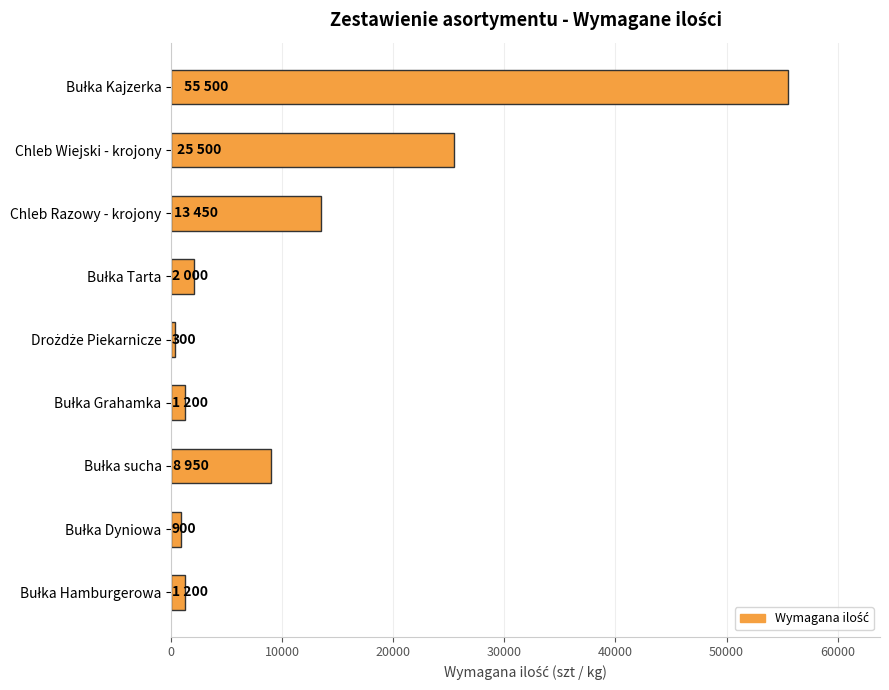

What is the greatest value displayed?

55500